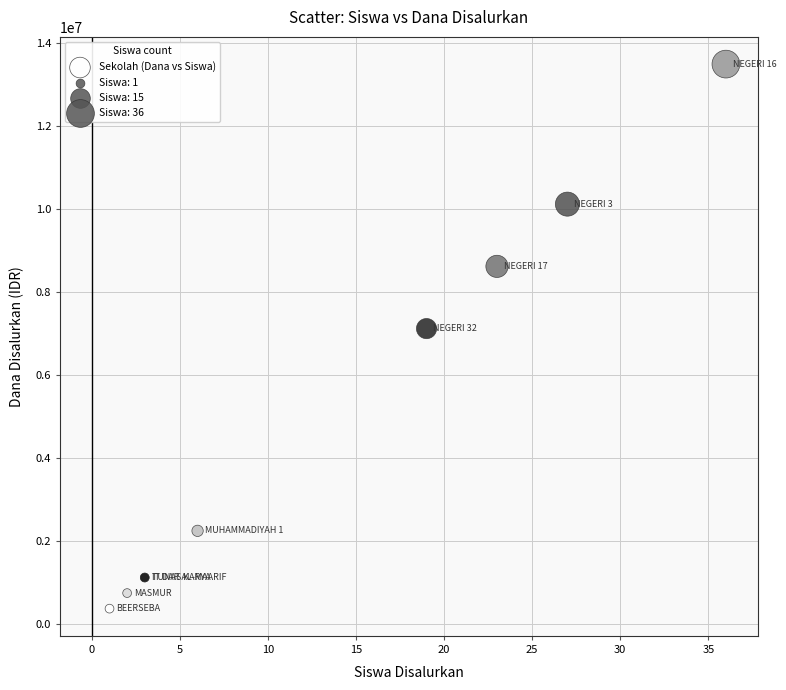

What Y value in the scatter plot is closest to 6937500?

7125000